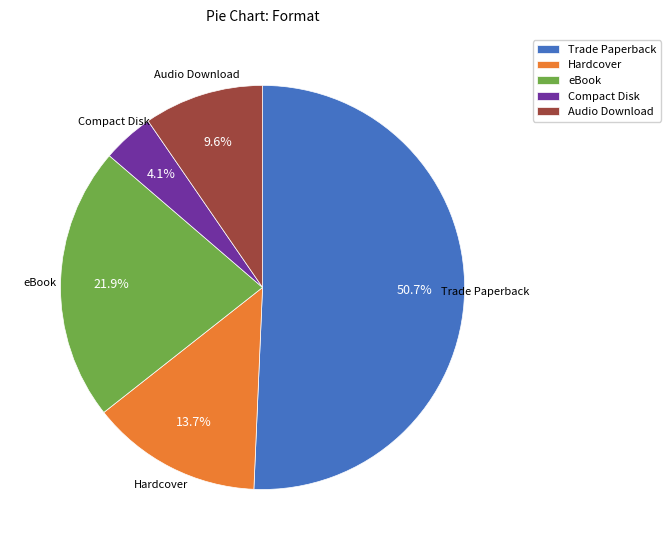

True or false: Hardcover accounts for 14% of the total.

True